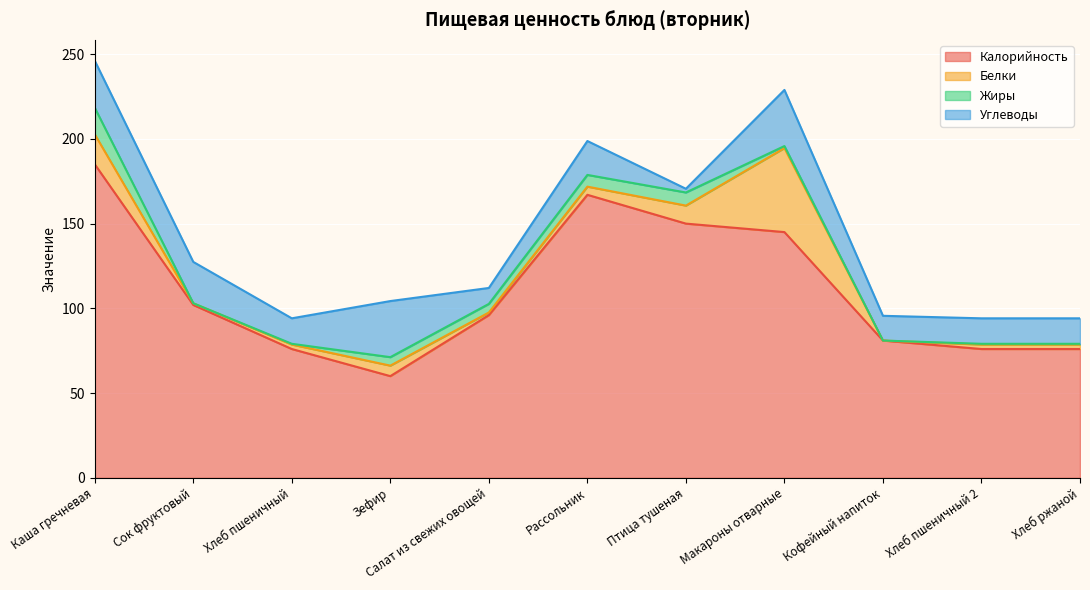

True or false: Жиры and Белки cross at least once.

True